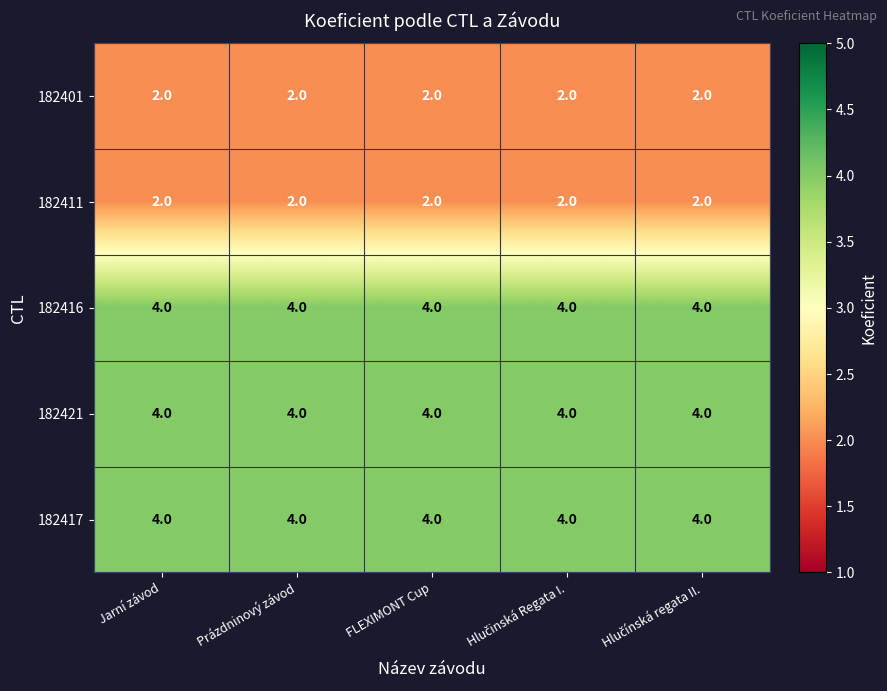

What is the sum of all 182416 values?

20